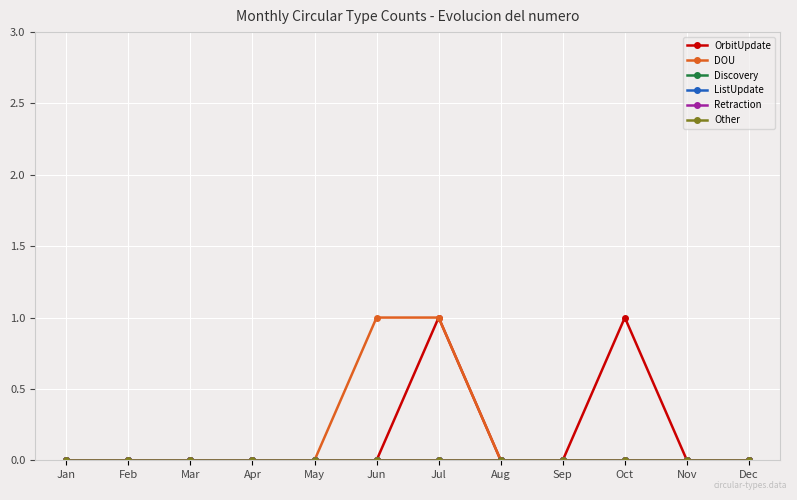

Rank the categories by Other value from lowest to highest.

Jan, Feb, Mar, Apr, May, Jun, Jul, Aug, Sep, Oct, Nov, Dec